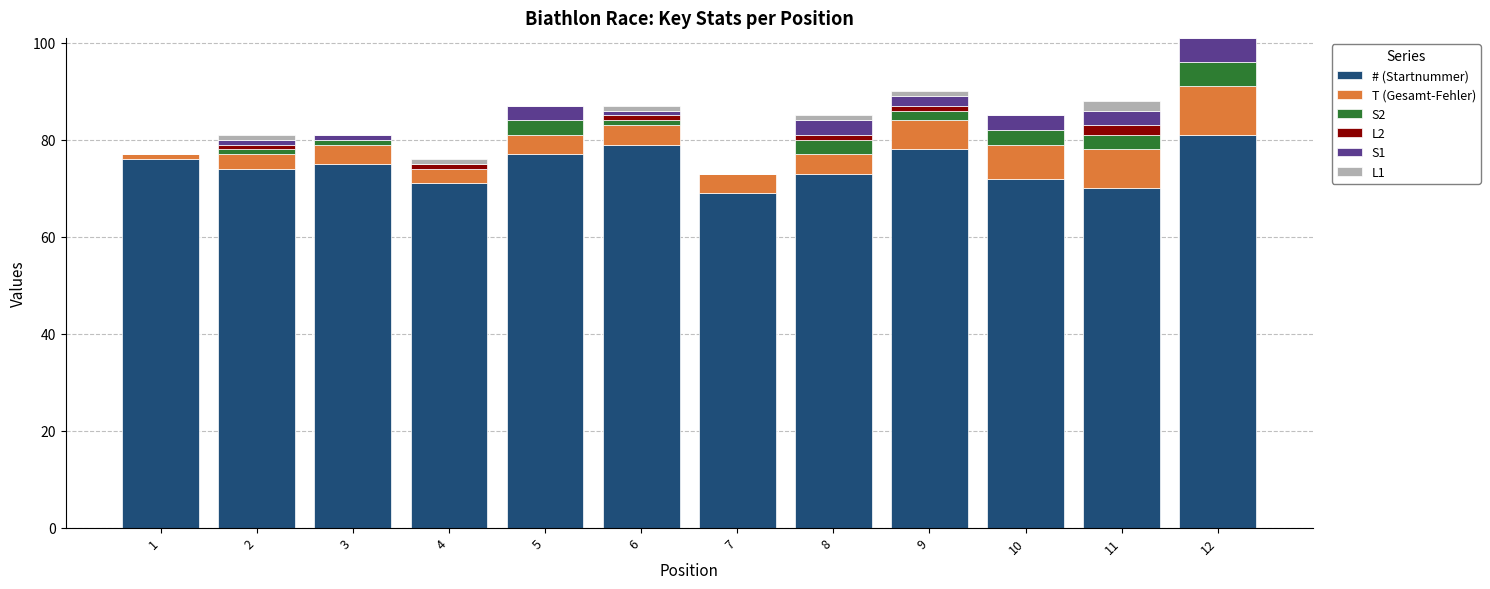

The # (Startnummer) series shows 75 at 3. True or false?

True